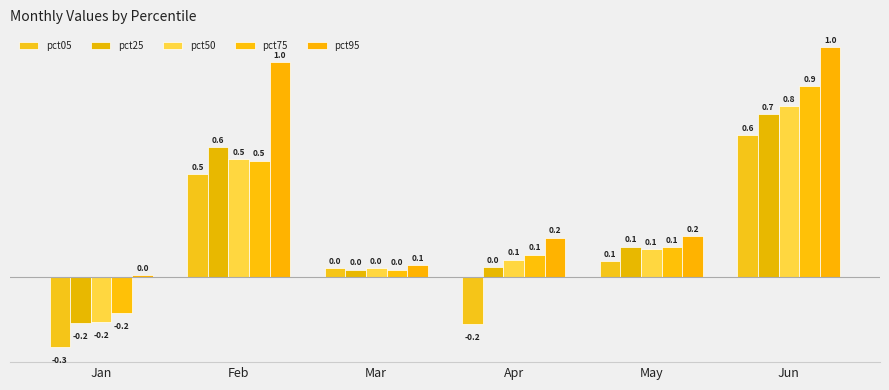

The pct50 series shows 0.1 at Mar. True or false?

False